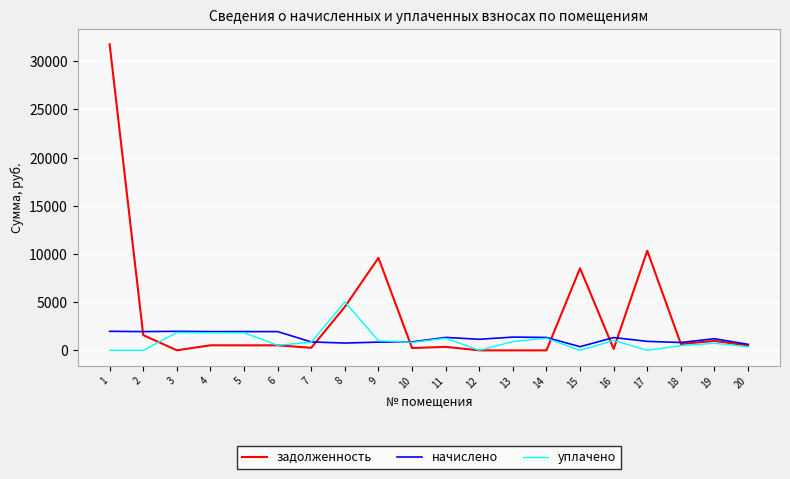

The задолженность series shows 17028.5 at 17. True or false?

False